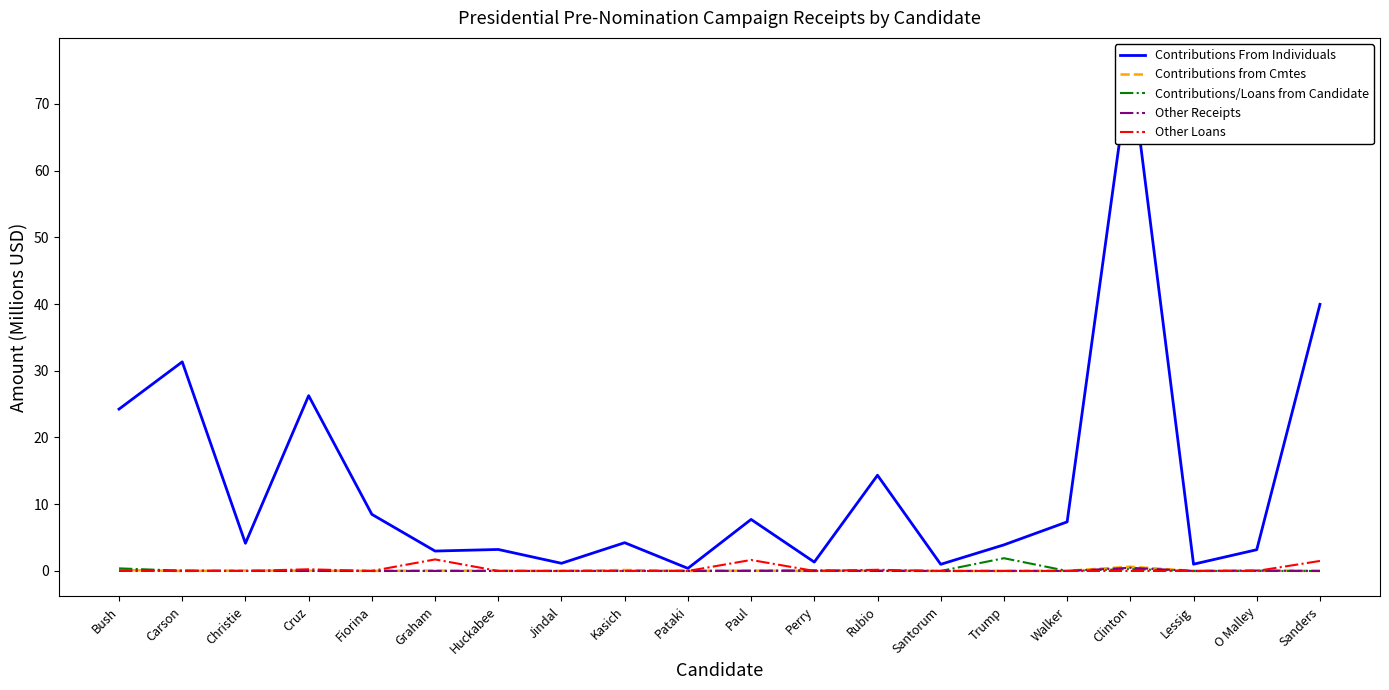

Where is the first local minimum for Contributions/Loans from Candidate?

Walker